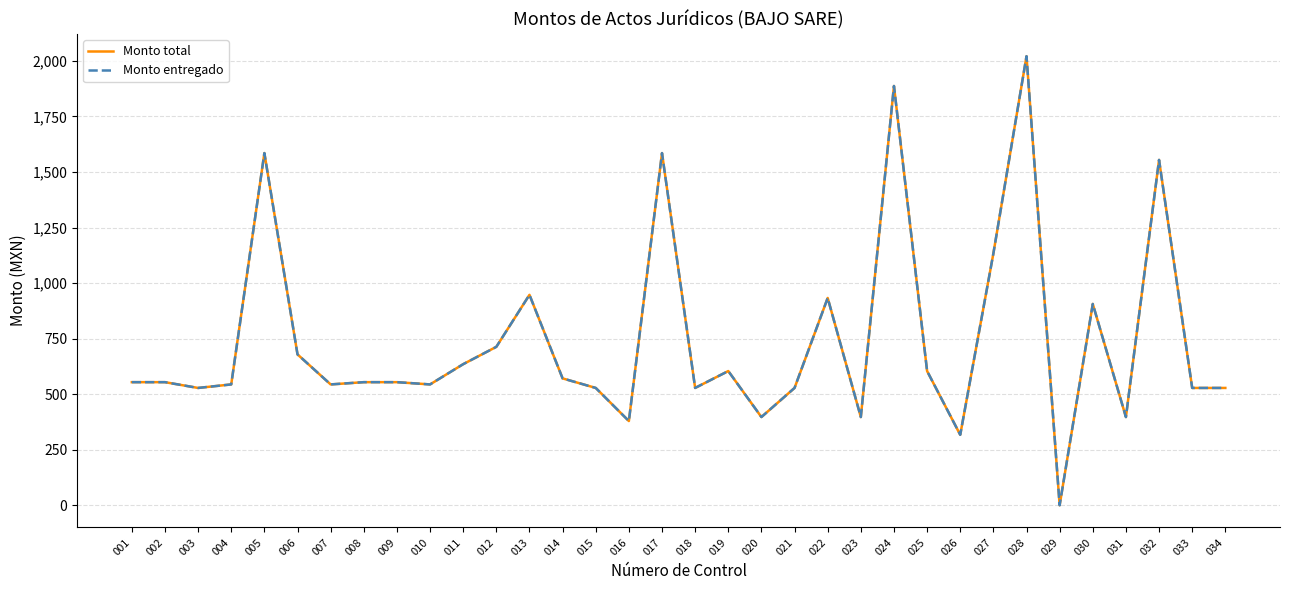

Between 006 and 027, which series saw the biggest shift?

Monto total